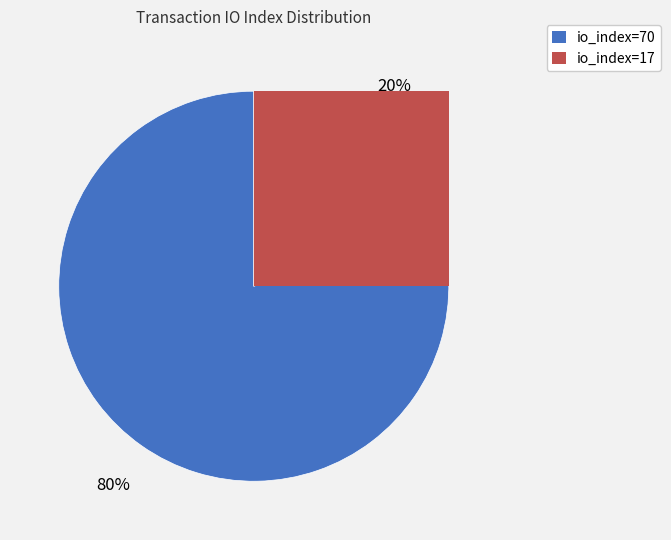

The io_index=17 slice represents 28% of the pie. True or false?

False